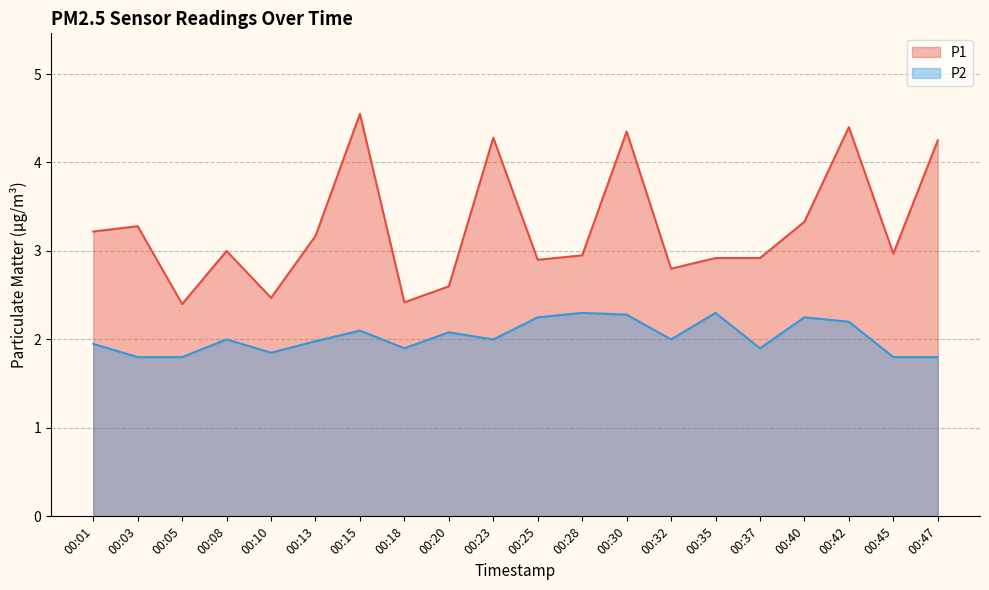

At 00:35, list the series in order from smallest to largest.

P2, P1